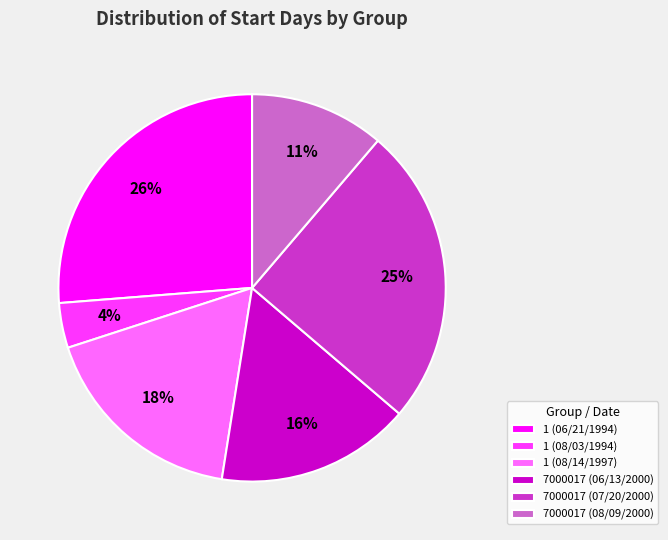

How many slices are in this pie chart?

6